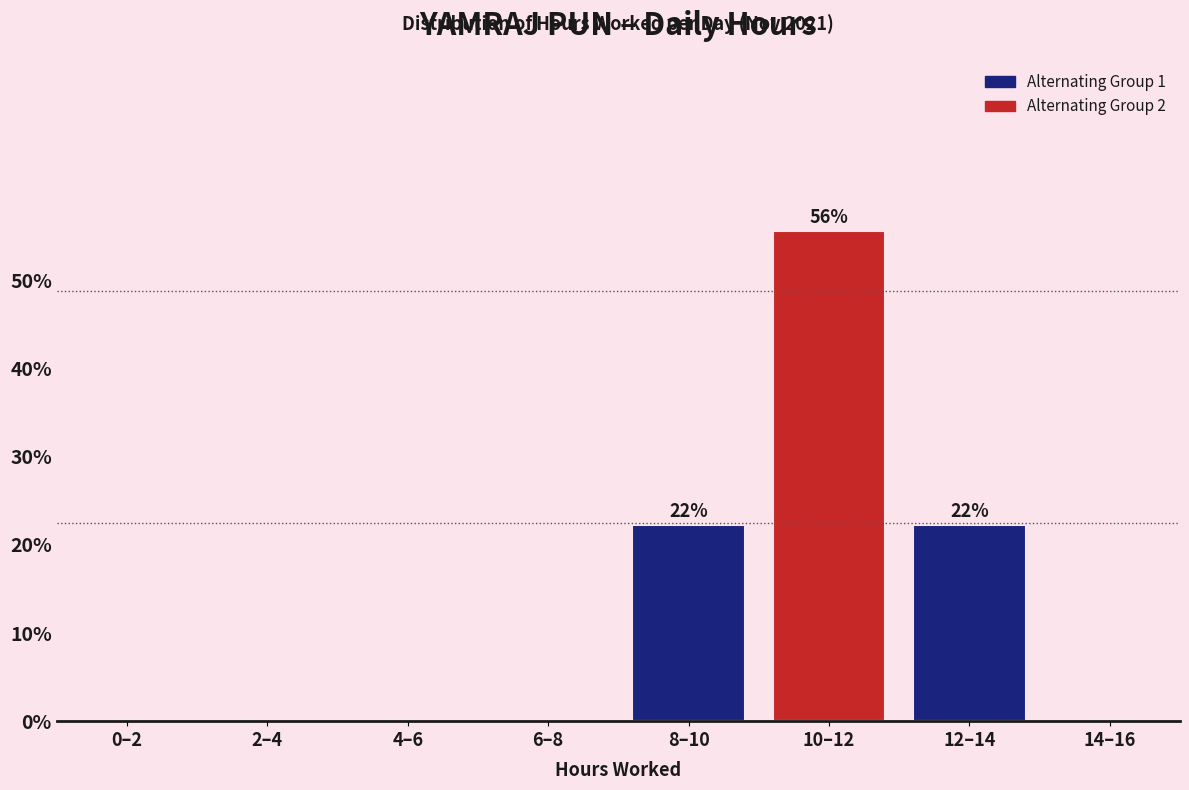

Reading left to right, extract all data points from this chart.

0–2=0.0	2–4=0.0	4–6=0.0	6–8=0.0	8–10=22.2	10–12=55.6	12–14=22.2	14–16=0.0